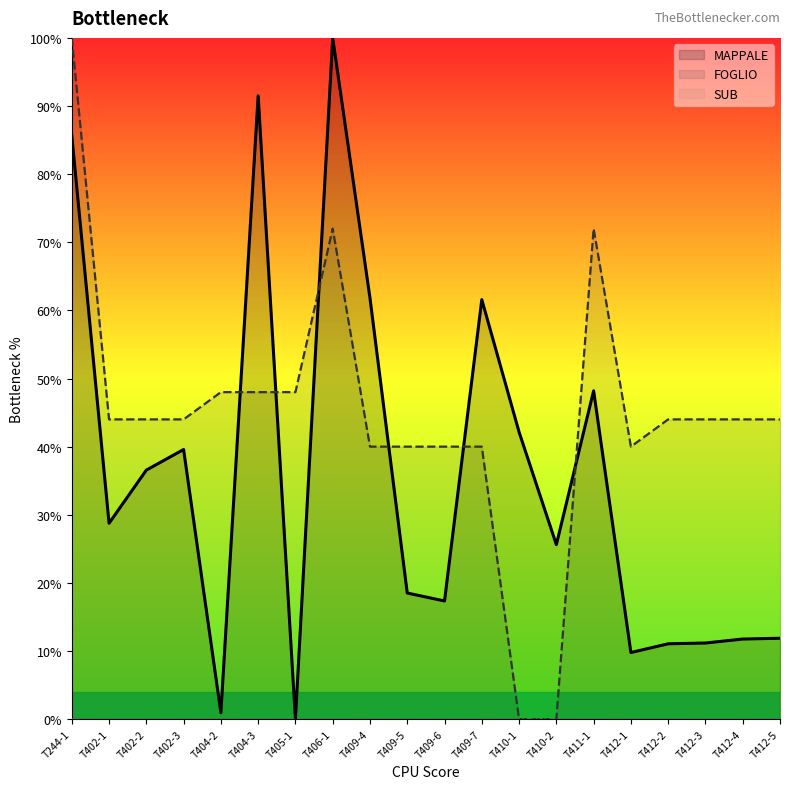

At T406-1, list the series in order from largest to smallest.

MAPPALE, FOGLIO, SUB